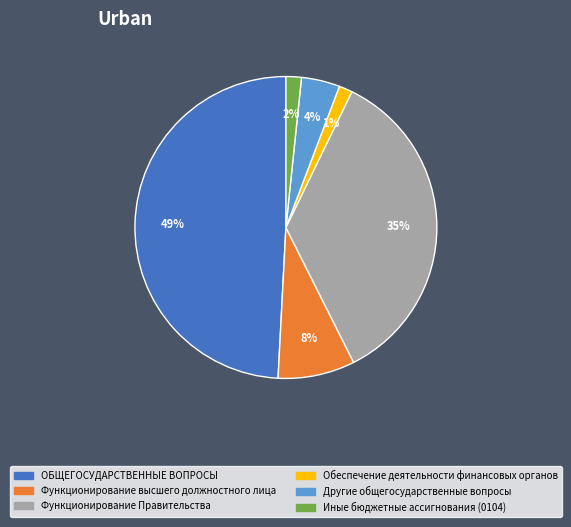

Between Обеспечение деятельности финансовых органов and ОБЩЕГОСУДАРСТВЕННЫЕ ВОПРОСЫ, which is larger?

ОБЩЕГОСУДАРСТВЕННЫЕ ВОПРОСЫ